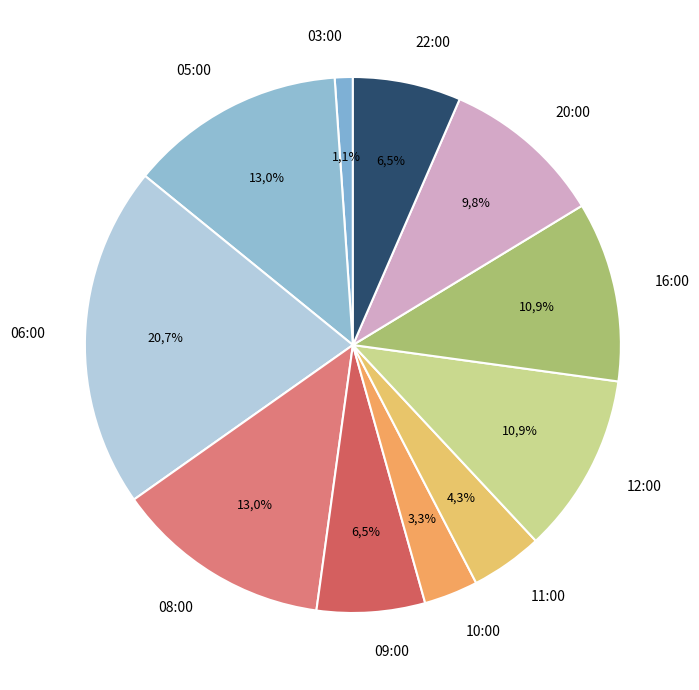

How many slices are in this pie chart?

11